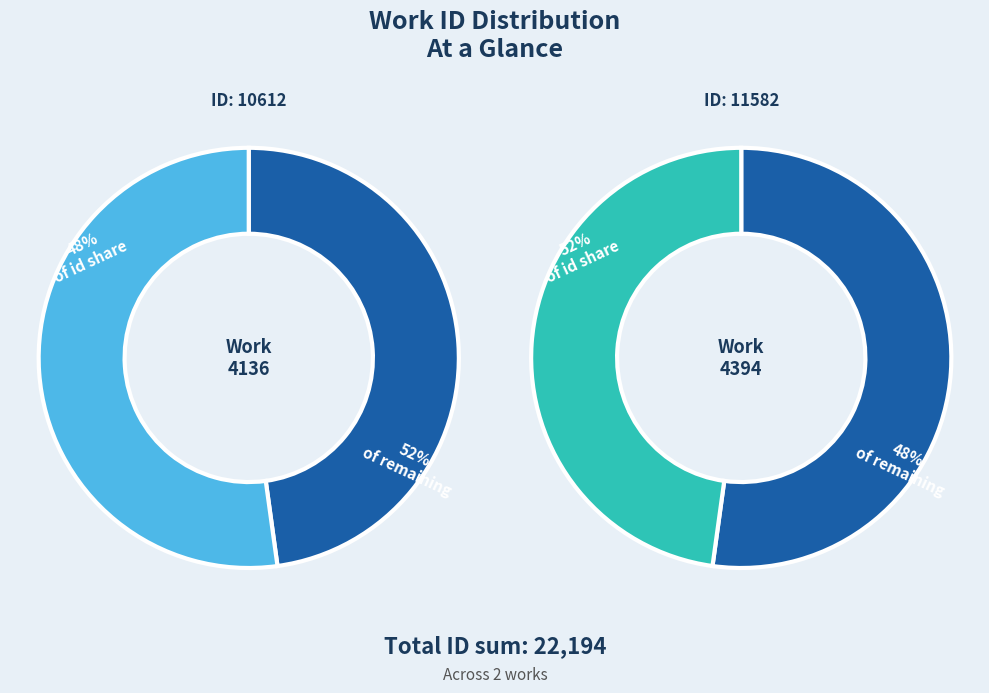

What percentage is the 4136 slice, to the nearest percent?

48%